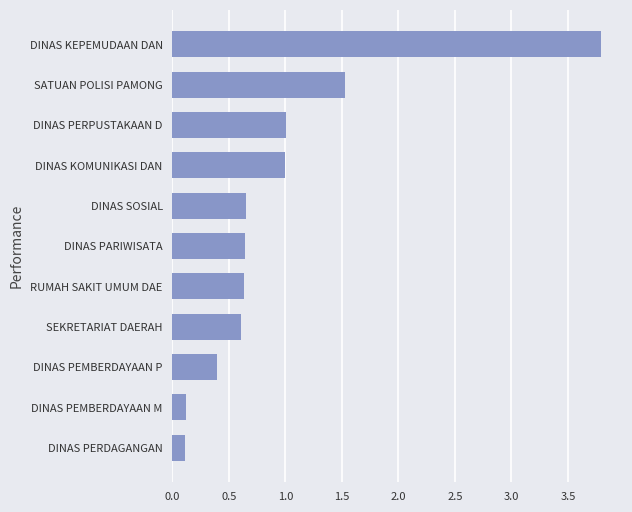

Which has a higher value, DINAS KOMUNIKASI DAN or DINAS PEMBERDAYAAN M?

DINAS KOMUNIKASI DAN